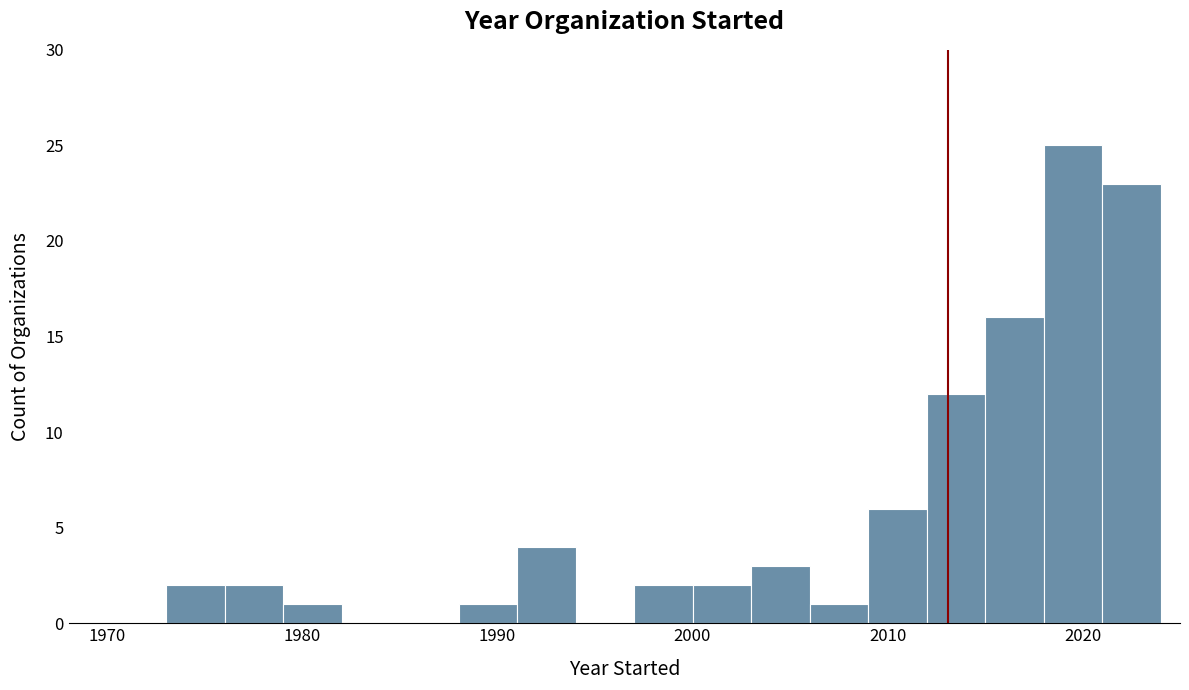

Around what value on the x-axis is the tallest bar? Give the approximate position of its centre, as read against the axis.

2020